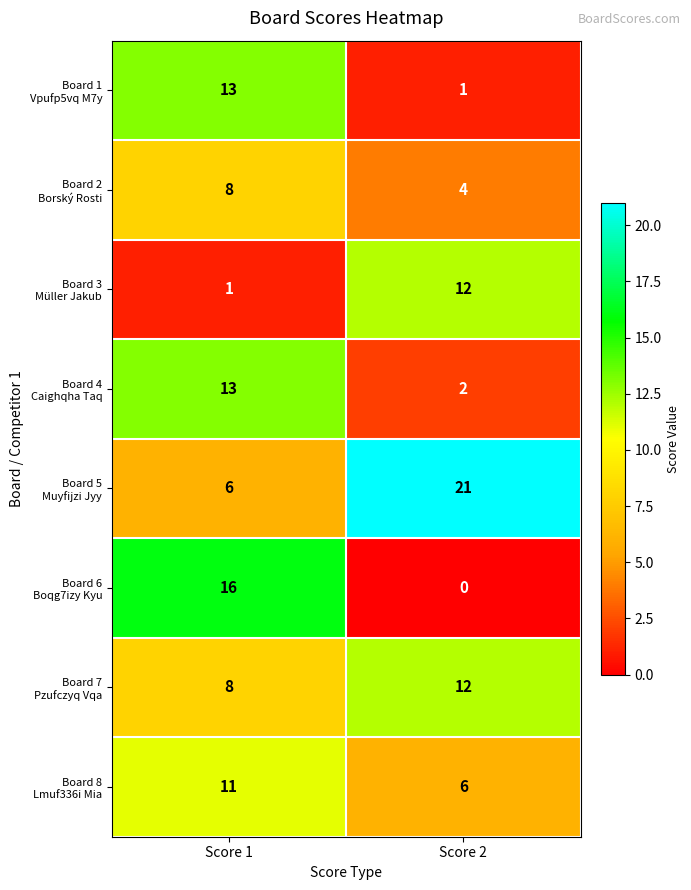

At which category is the sum across all series the highest?

Score 1